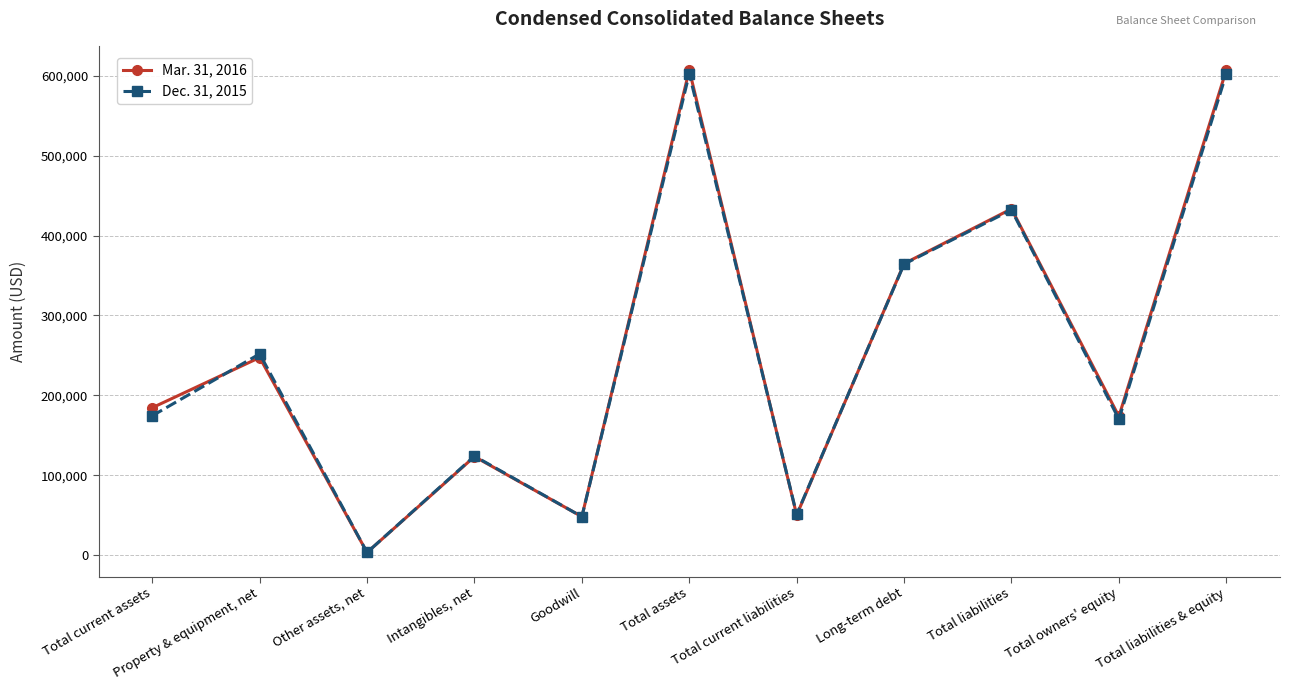

At how many categories does at least one series exceed 530001?

2